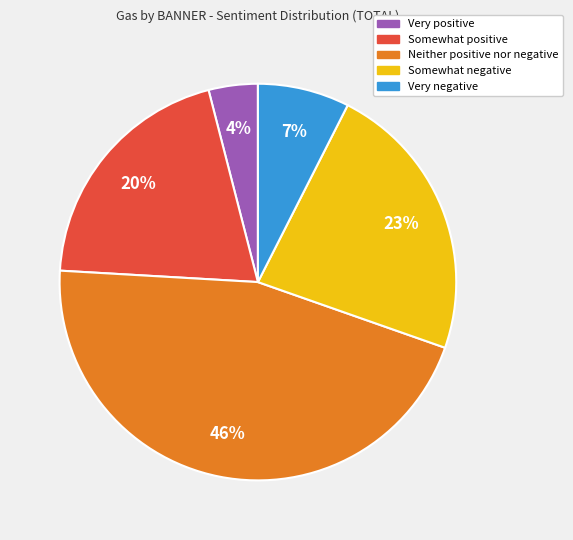

How many slices are in this pie chart?

5